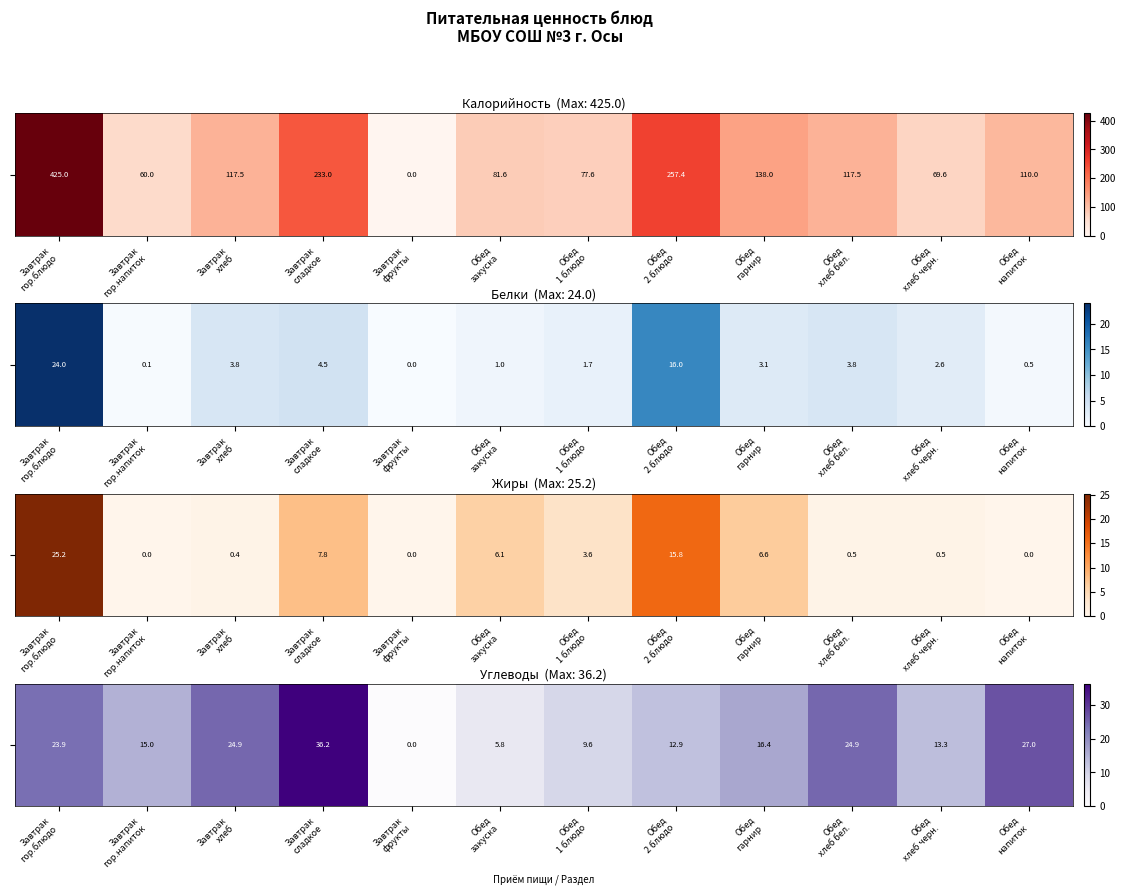

What is the difference between the maximum and minimum values?

36.2